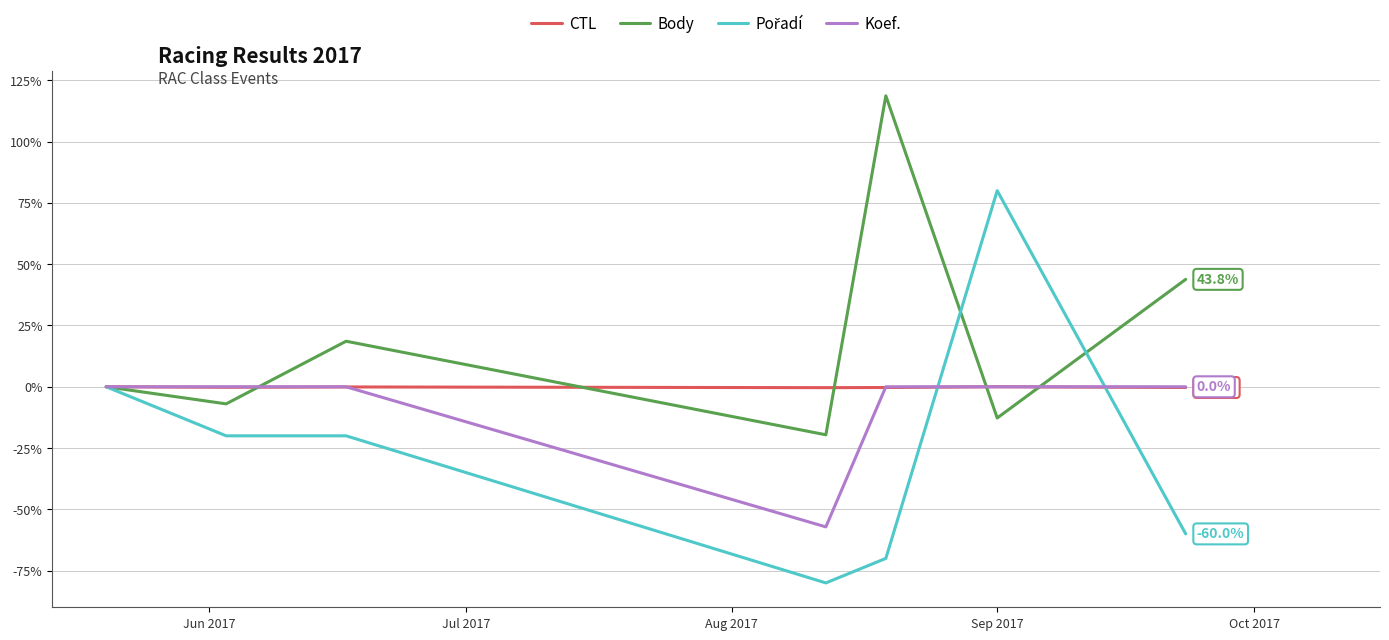

What is the smallest value displayed?

-80.0